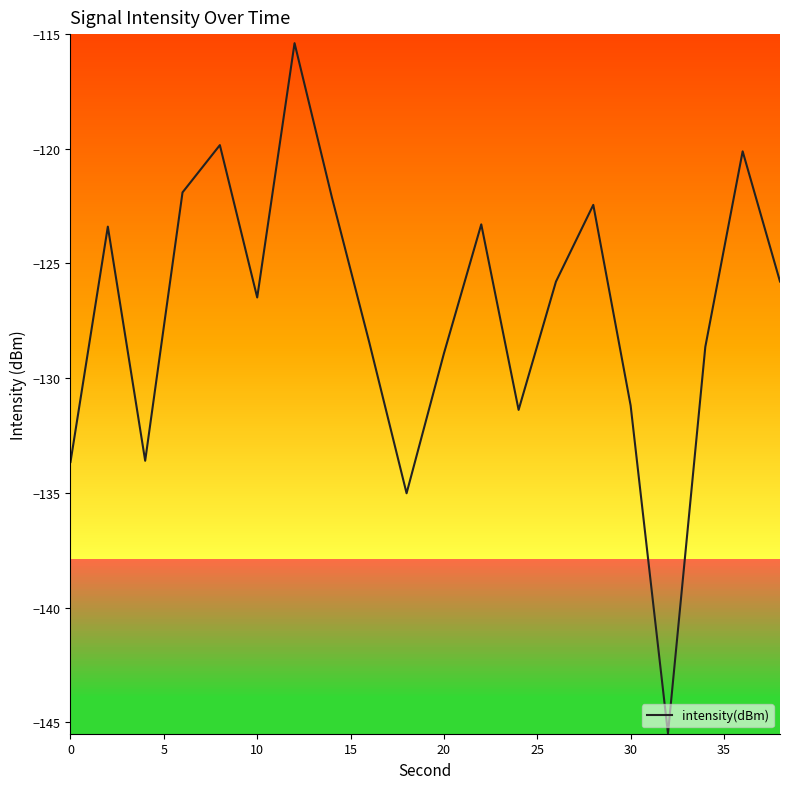

What is the average value?

-127.1